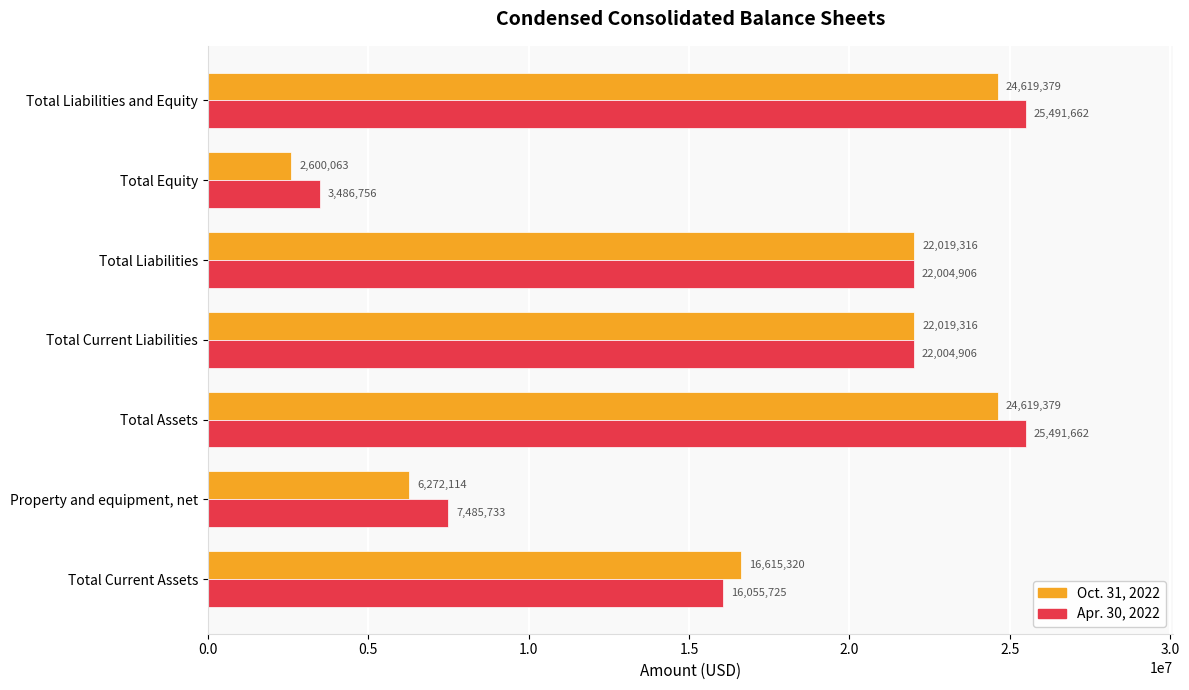

What is the lowest value of the Oct. 31, 2022 series?

2600063